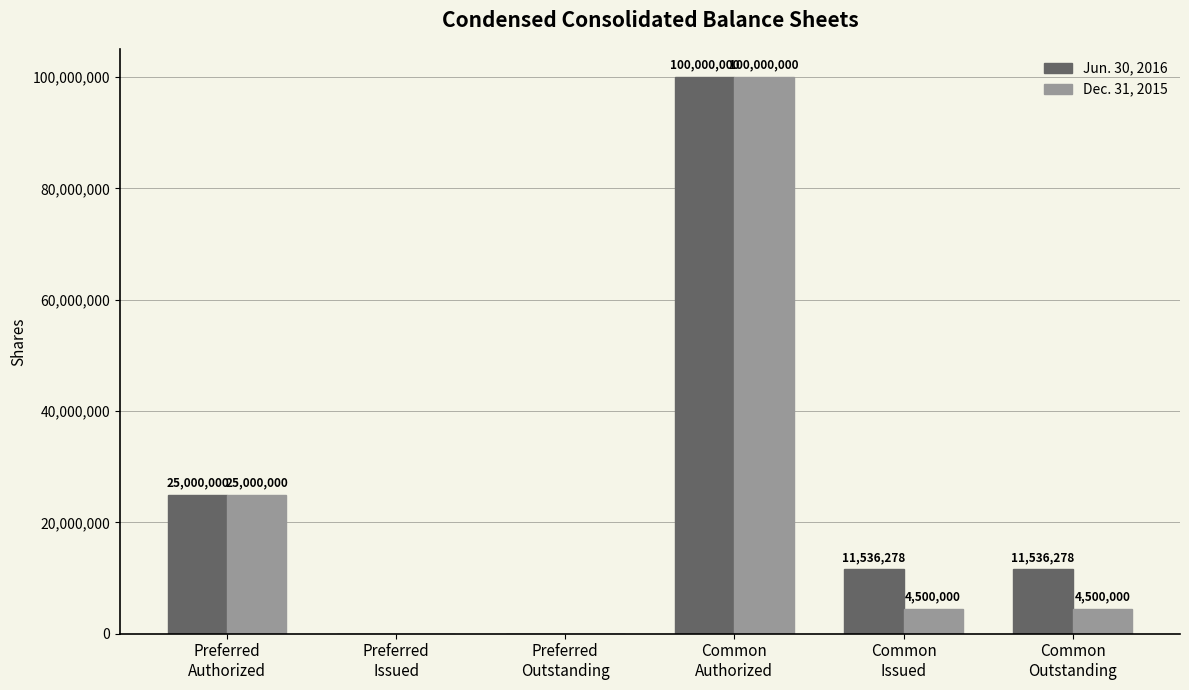

Reading left to right, transcribe all the data shown in this chart.

Jun. 30, 2016: 25000000	0	0	100000000	11536278	11536278
Dec. 31, 2015: 25000000	0	0	100000000	4500000	4500000